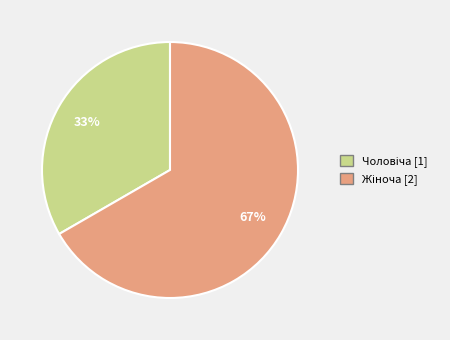

To the nearest percent, what is the average slice percentage?

50%